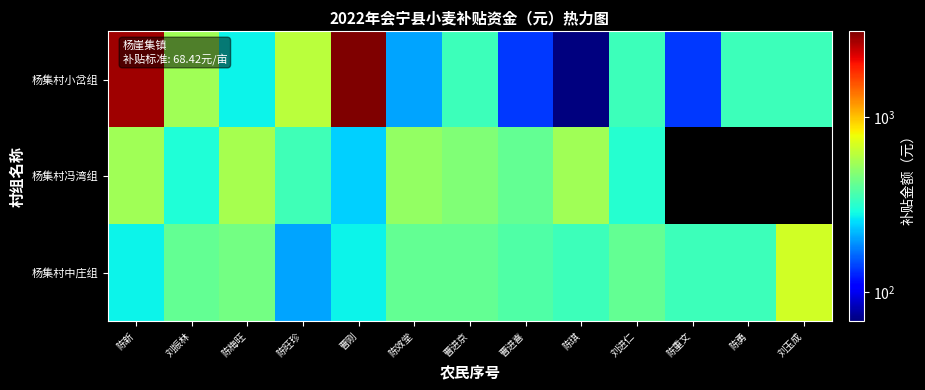

Which series has the largest total across all categories?

杨集村小岔组